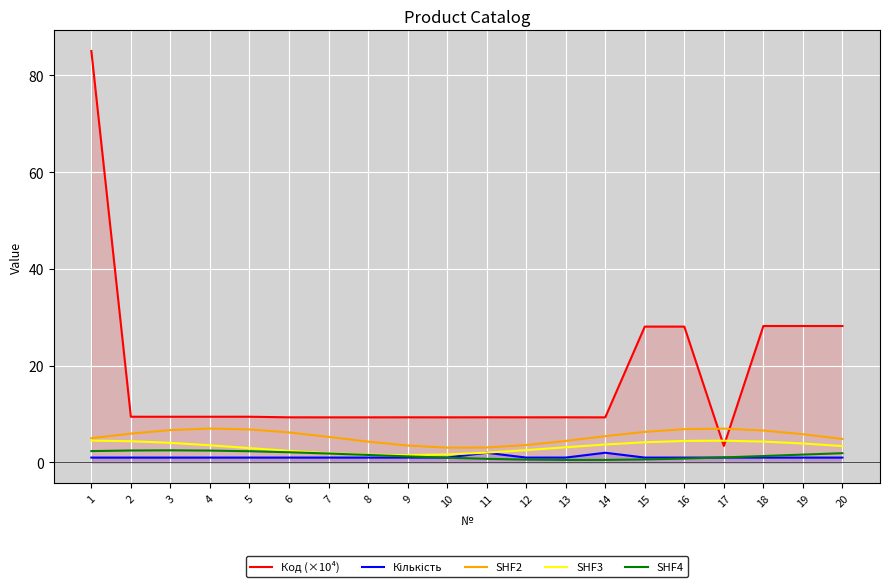

True or false: SHF2 has a value of 1.9 at 20.

False